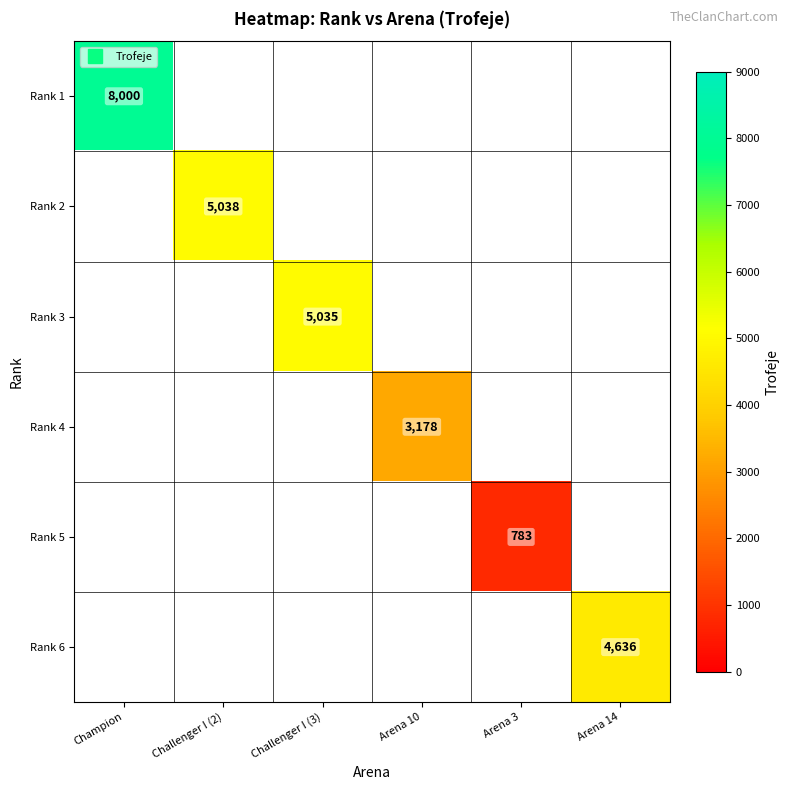

Which label corresponds to the smallest value in the chart?

Arena 3